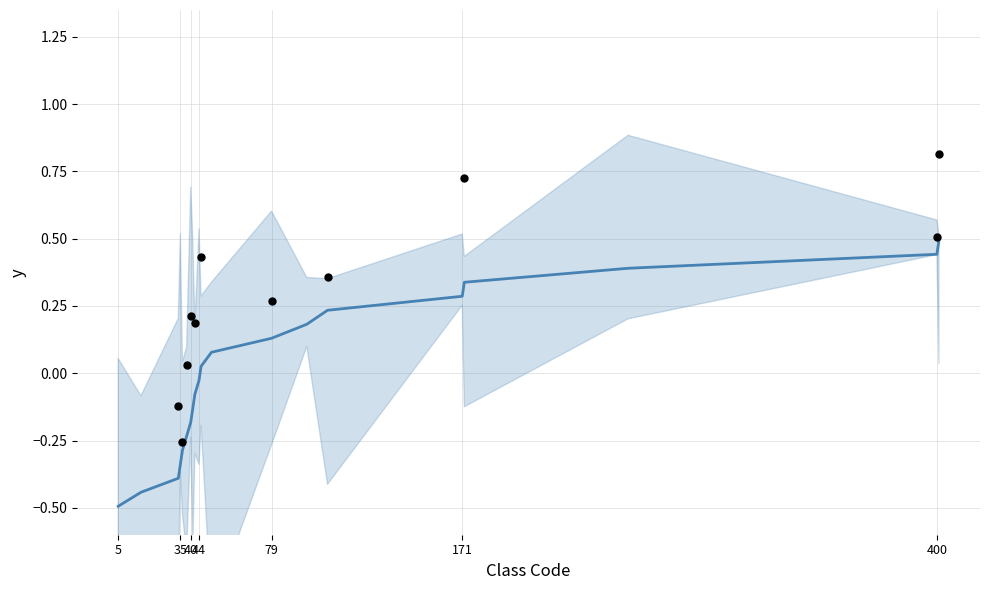

Between 2 and 18, which is larger?

18